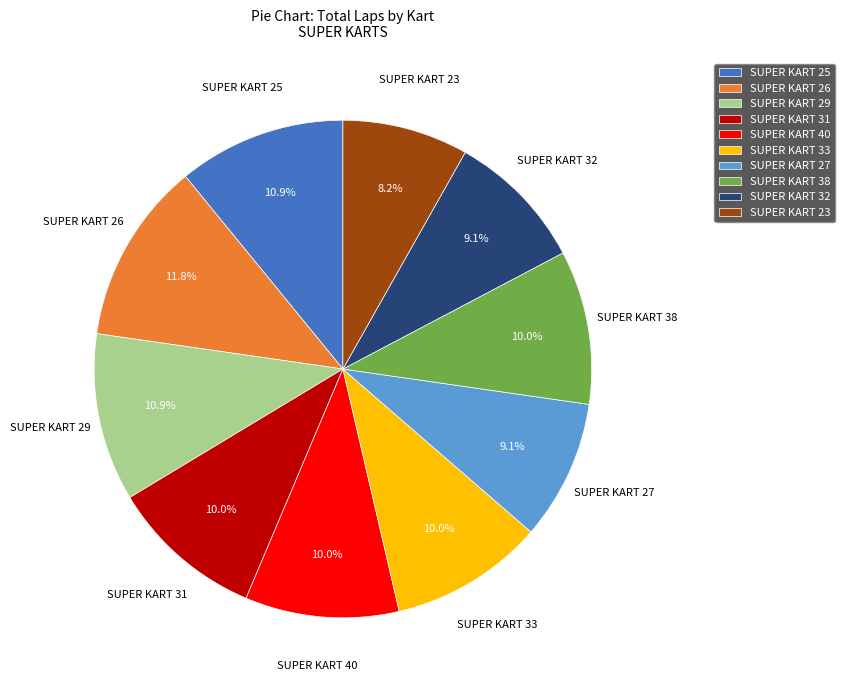

To the nearest percent, what percentage of the pie is SUPER KART 40?

10%